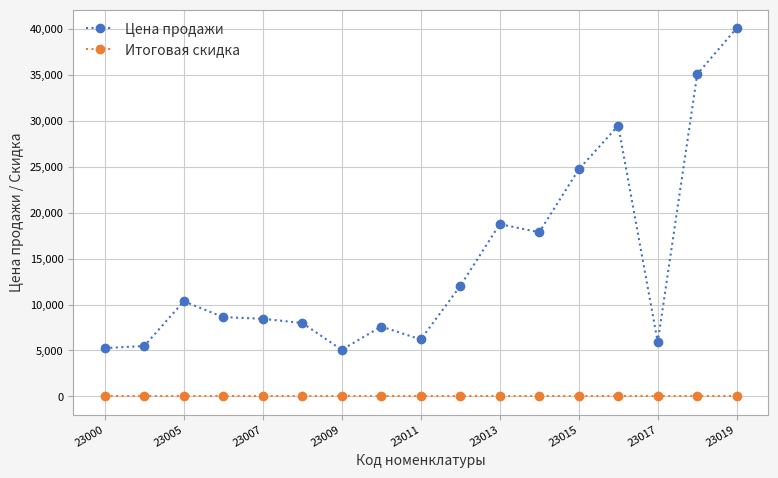

True or false: Цена продажи and Итоговая скидка cross at least once.

False